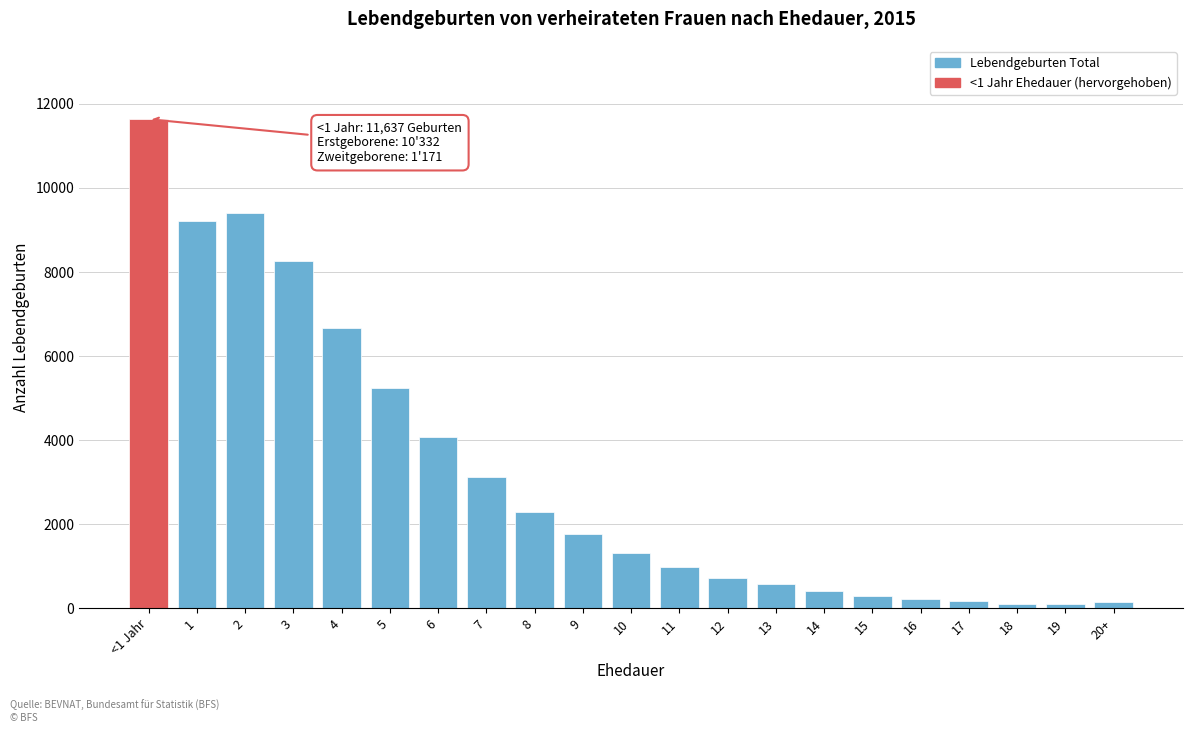

What is the greatest value displayed?

11637